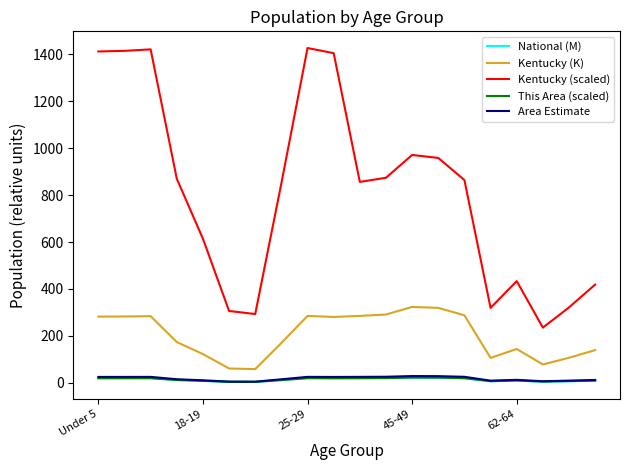

True or false: Kentucky (K) and This Area (scaled) cross at least once.

False